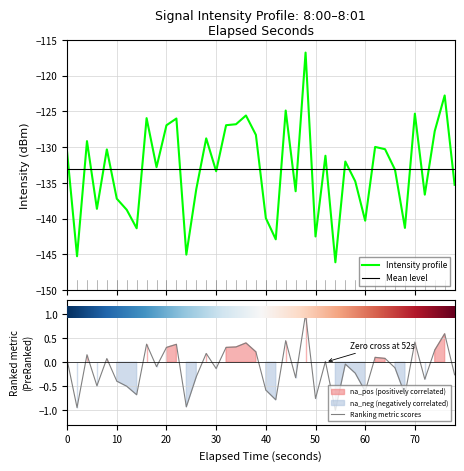

What is the average value?

-133.1